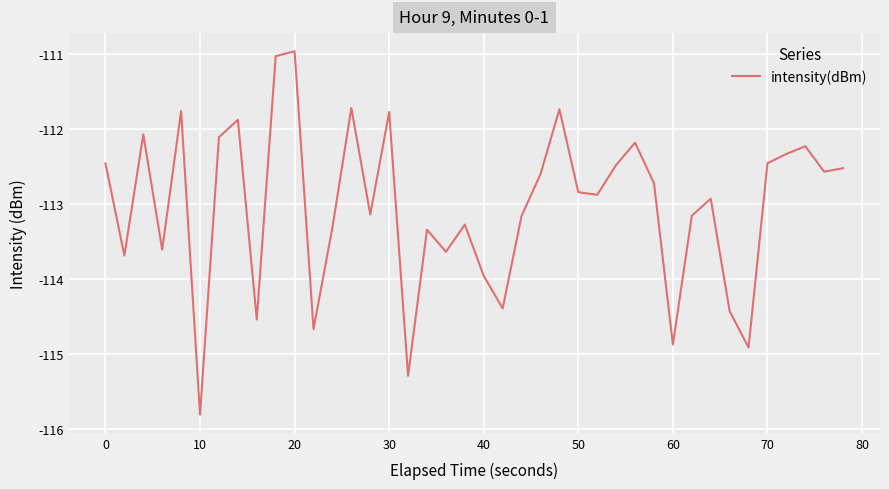

What is the difference between the maximum and minimum values?

4.8